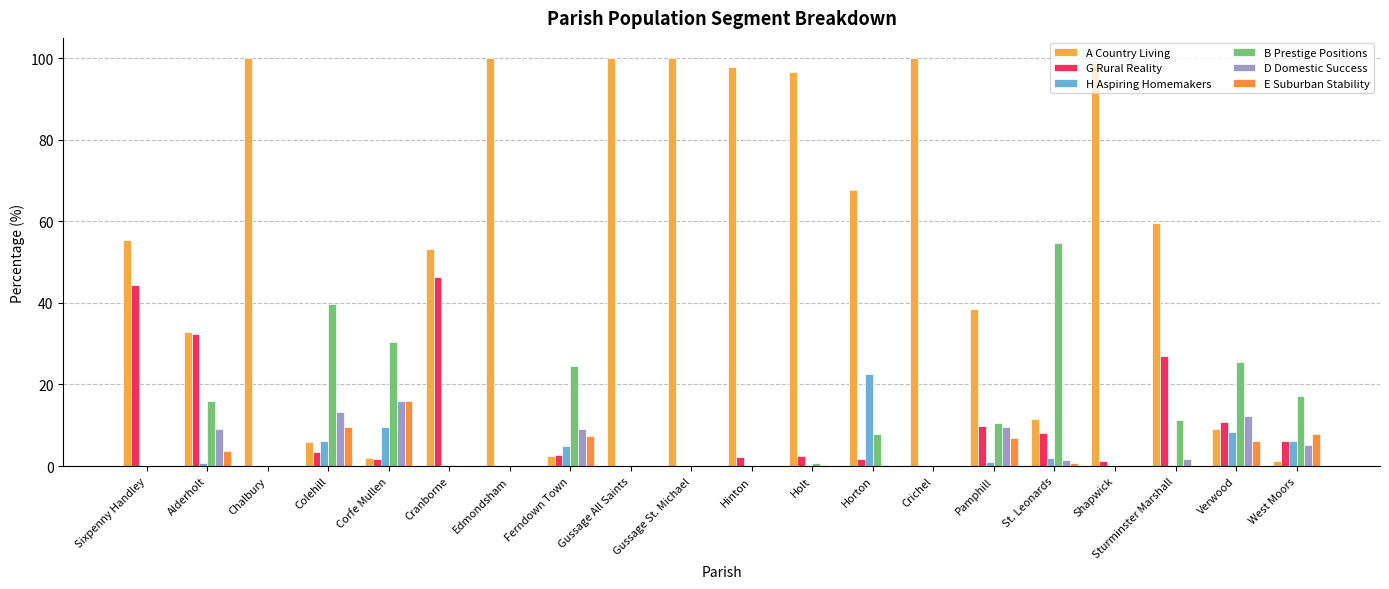

Which series changed the most between Corfe Mullen and Holt?

A Country Living